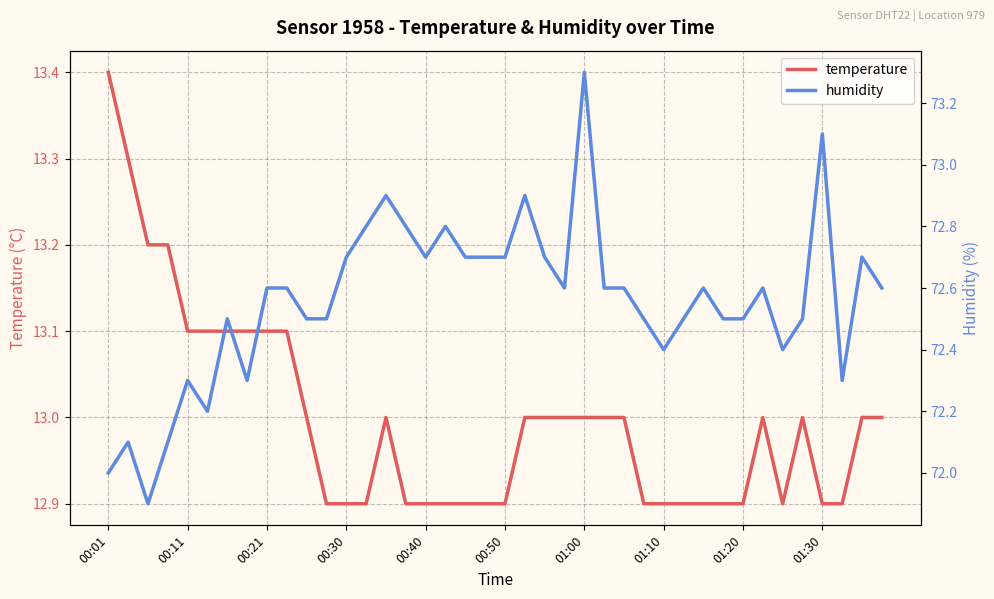

How many lines are shown in the chart?

2